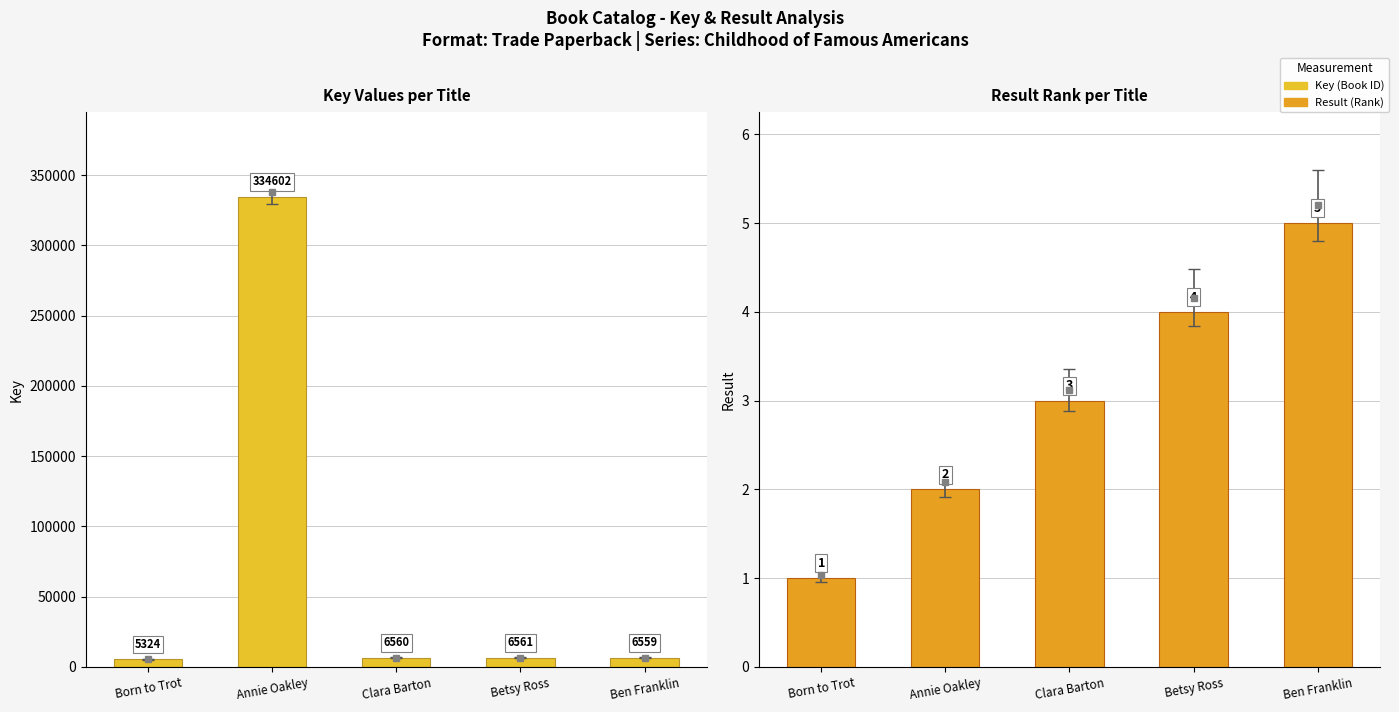

What is the smallest value displayed?

1